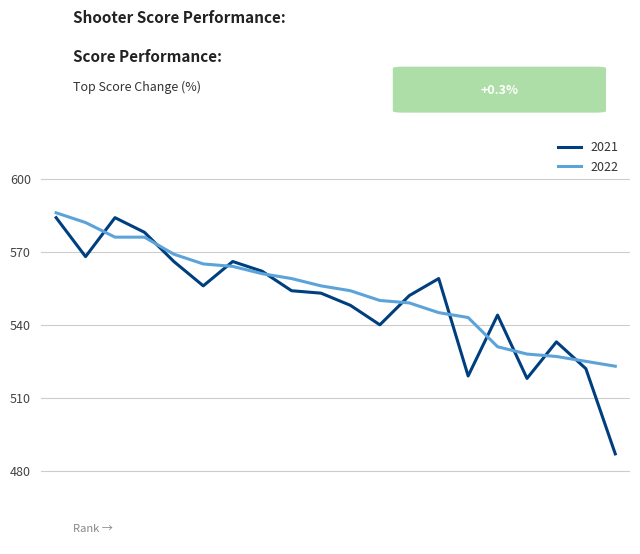

At how many categories does at least one series exceed 509?

20